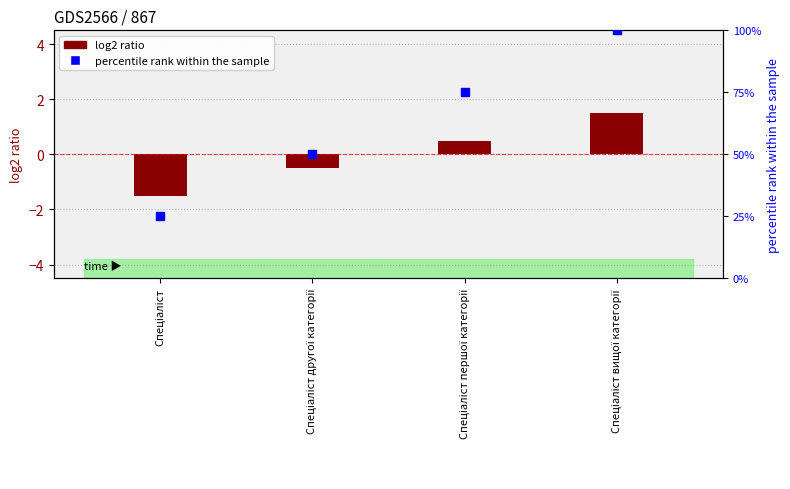

Which series contains the highest Y value?

percentile rank within the sample